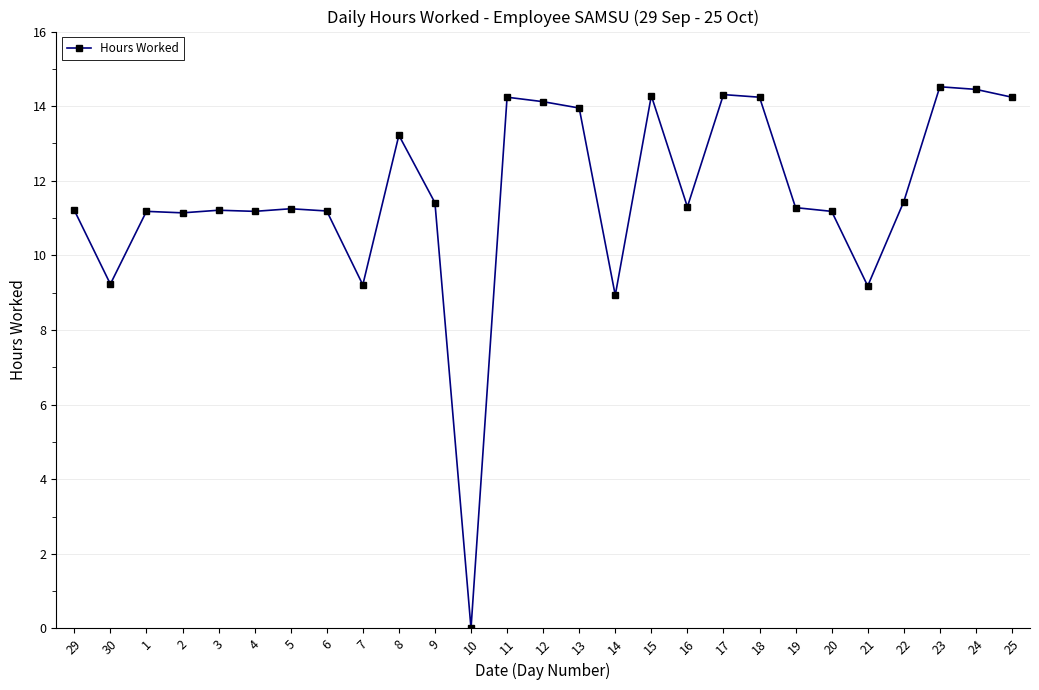

What is the label of the 16th point from the left?

14